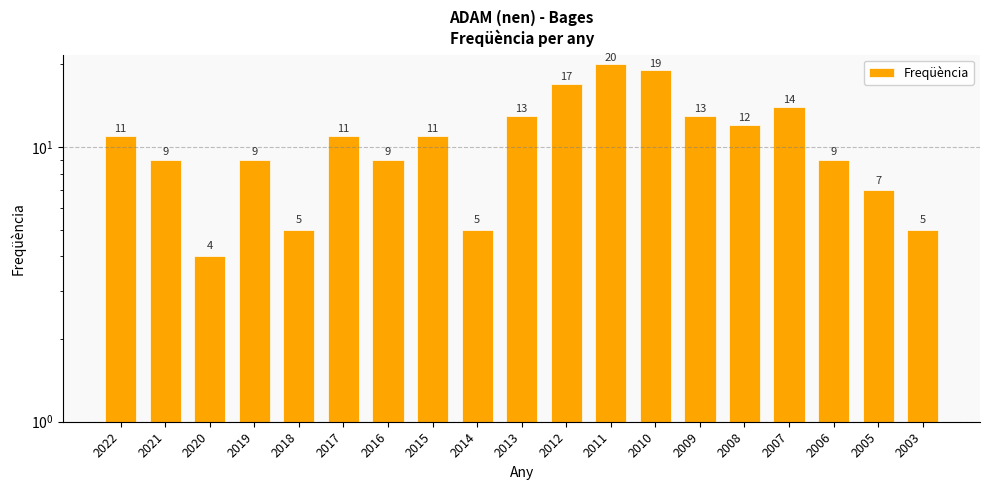

What is the sum of the values at 2009 and 2006?

22